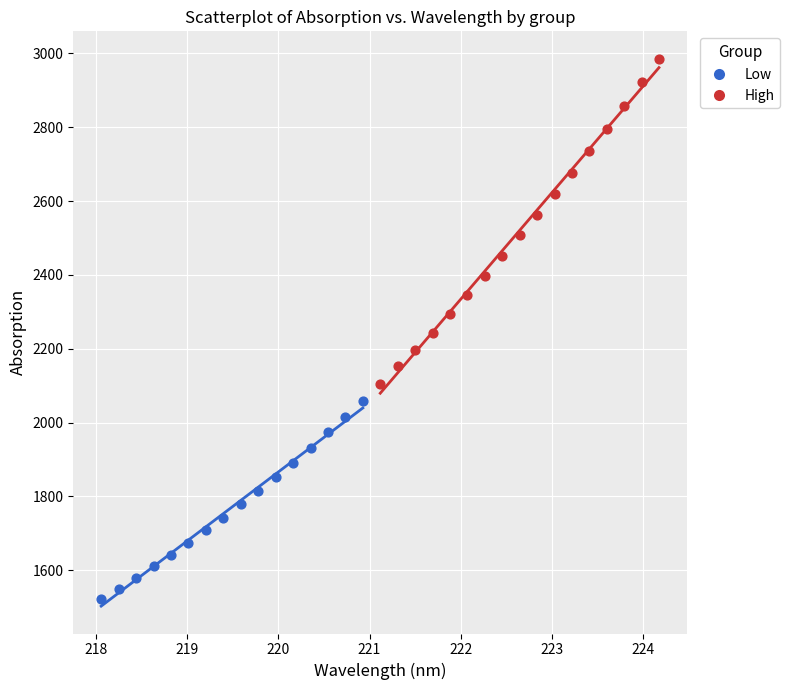

What are all the series names shown in the legend?

Low, High